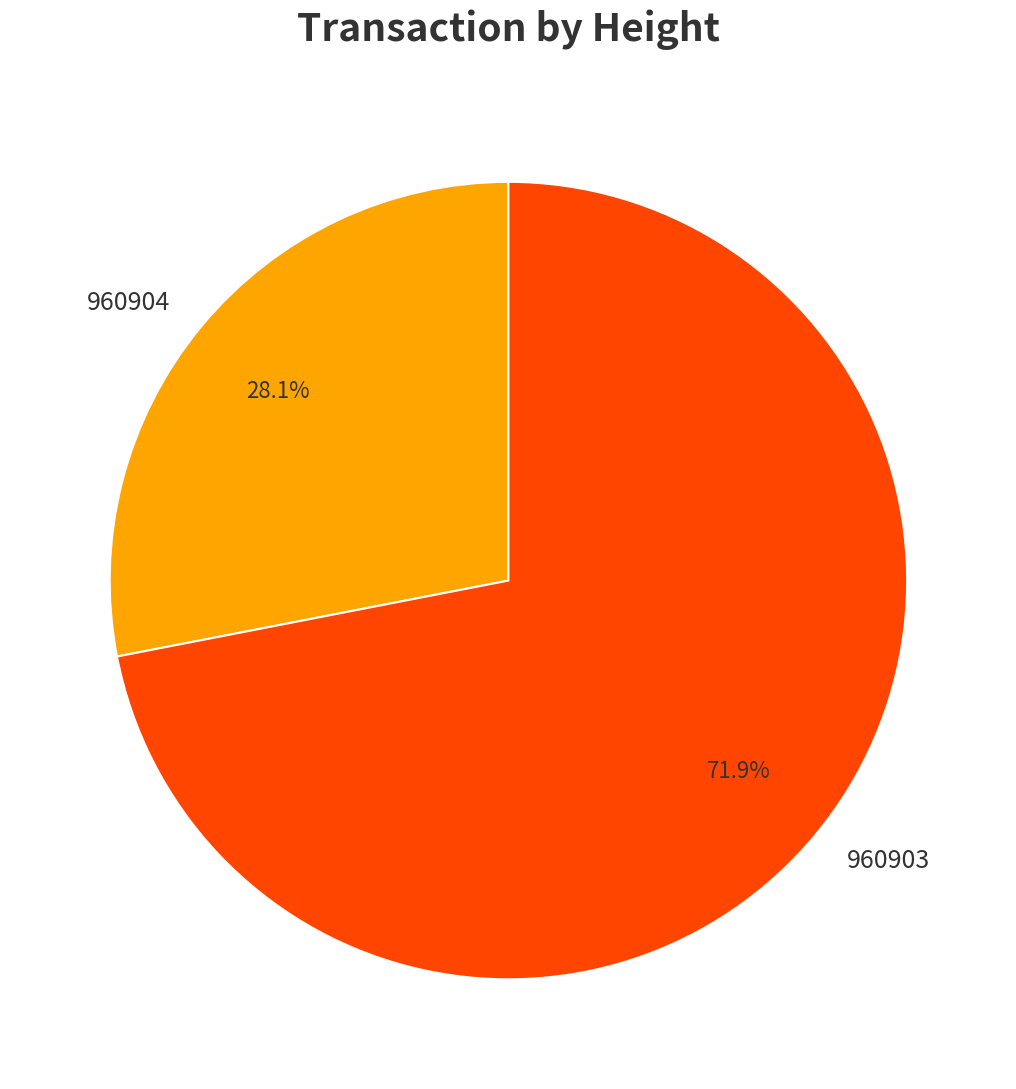

Combined, what portion of the pie is 960904 and 960903?

100.0%